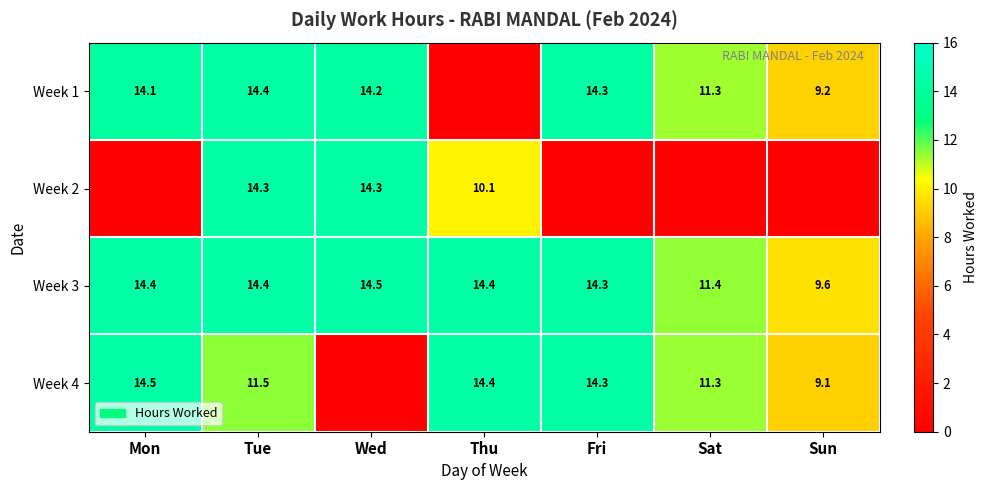

What is the difference between the highest and lowest values at Sun?

9.6